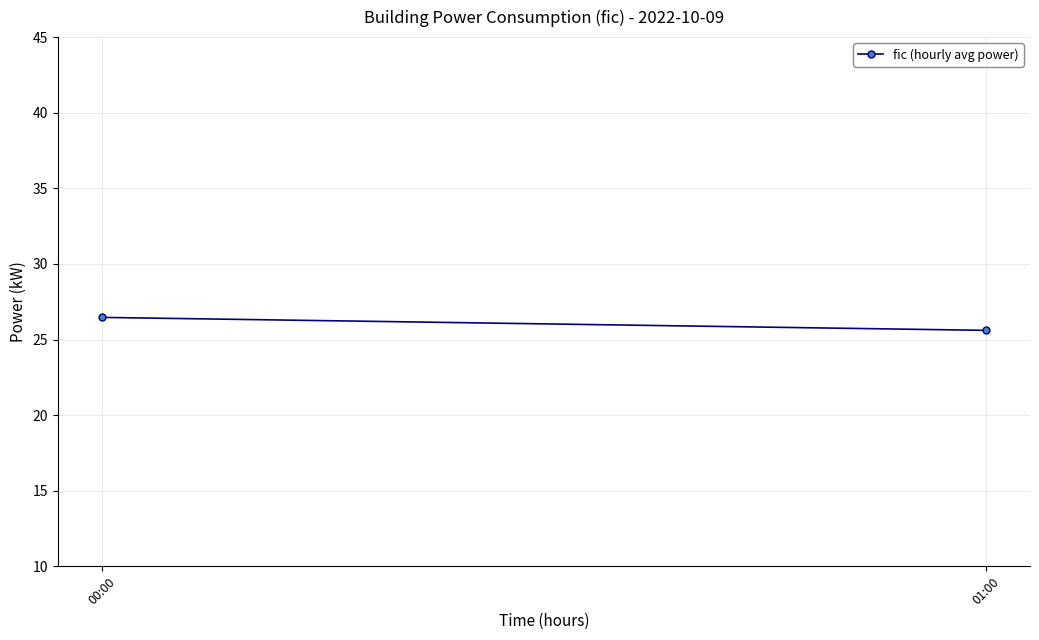

What is the value of the 2nd point from the left?

25.6